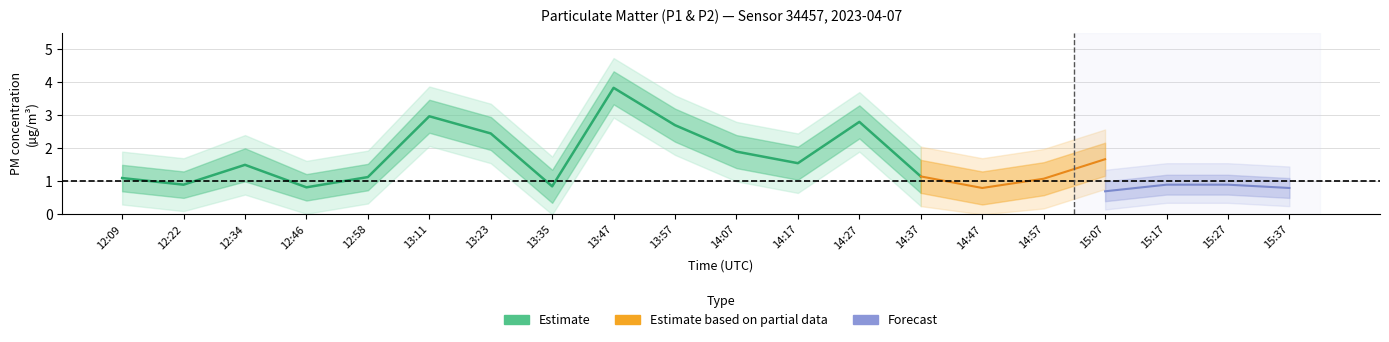

What is the difference between the second highest and minimum values in the P2 series?

1.0